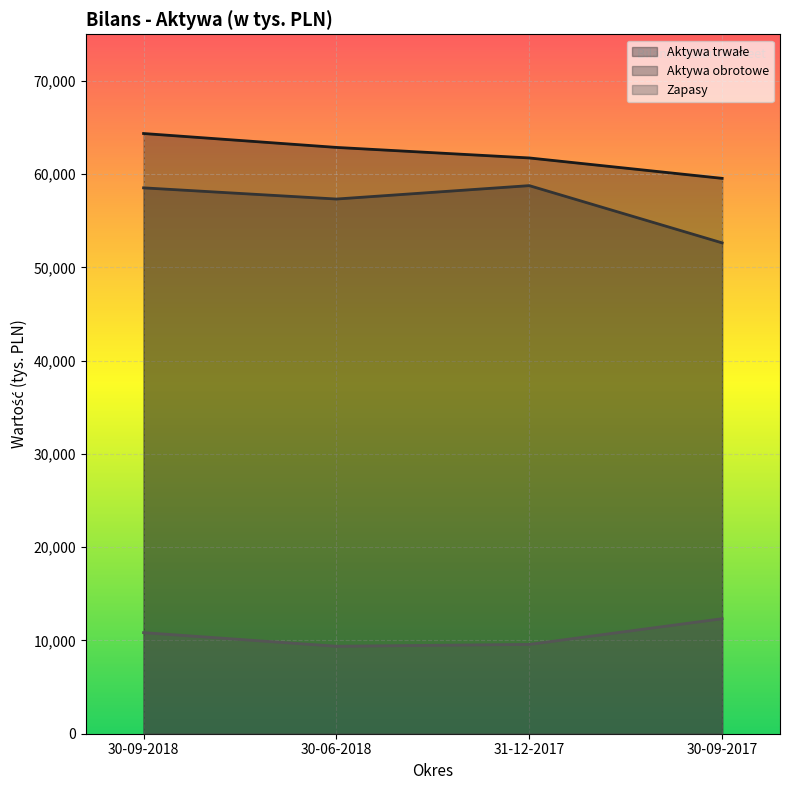

Which series changed the most between 30-09-2018 and 30-09-2017?

Aktywa obrotowe